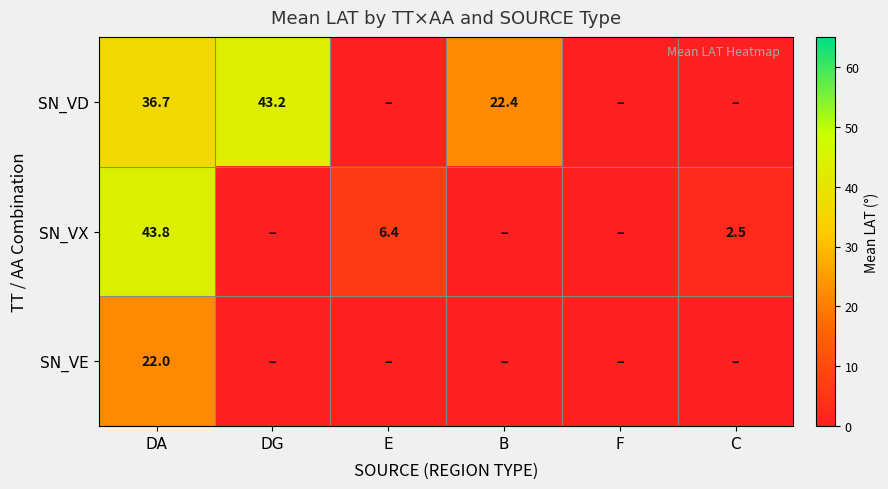

At which category is the sum across all series the highest?

DA